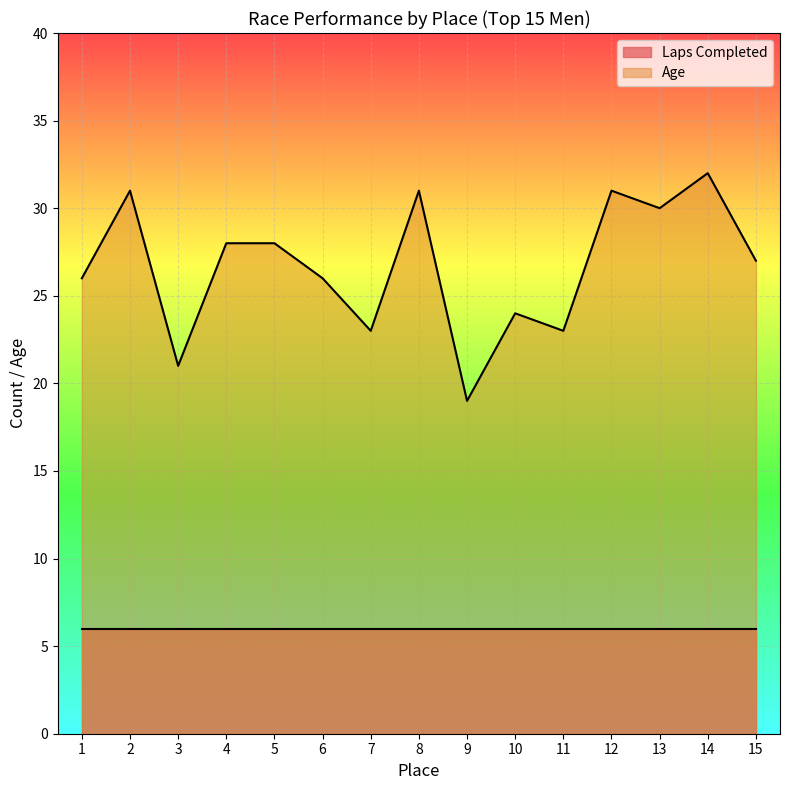

The chart shows a value of 30 at 3. True or false?

False